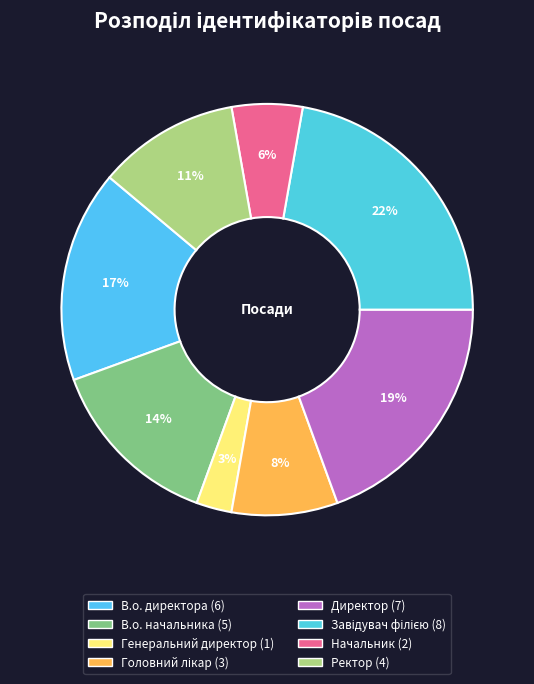

How many segments does this pie chart have?

8